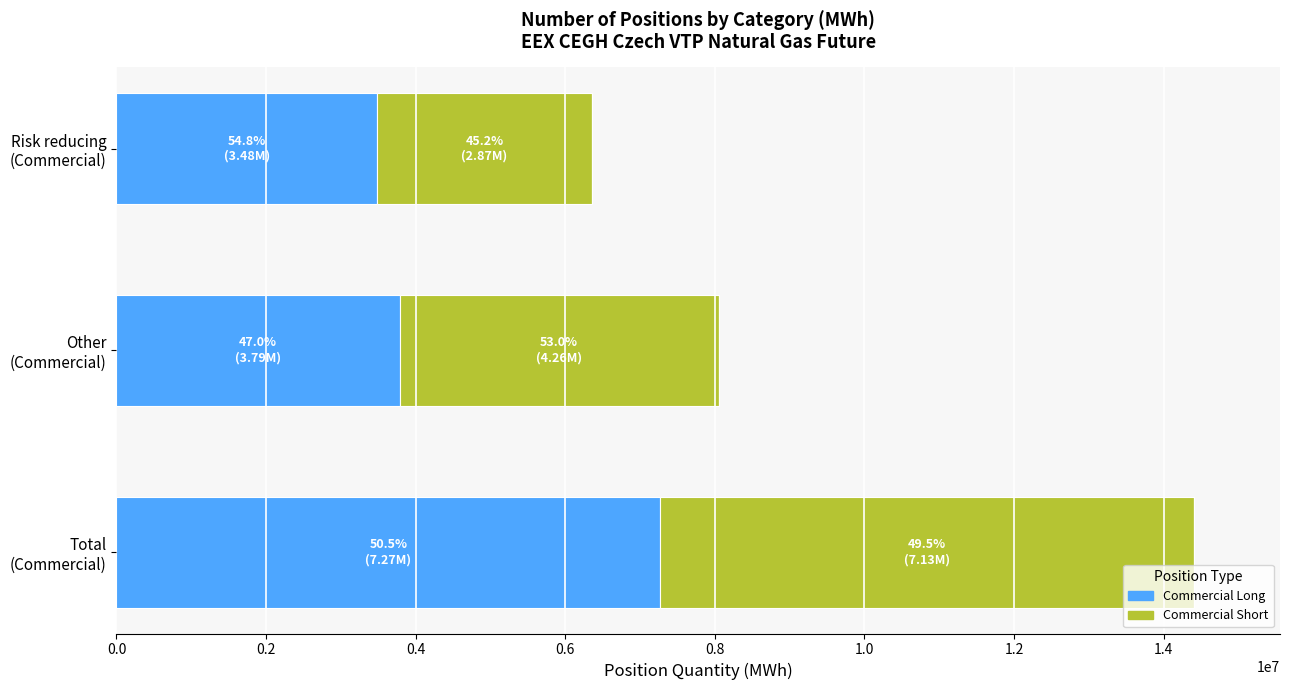

What is the lowest value of the Commercial Long series?

3481865